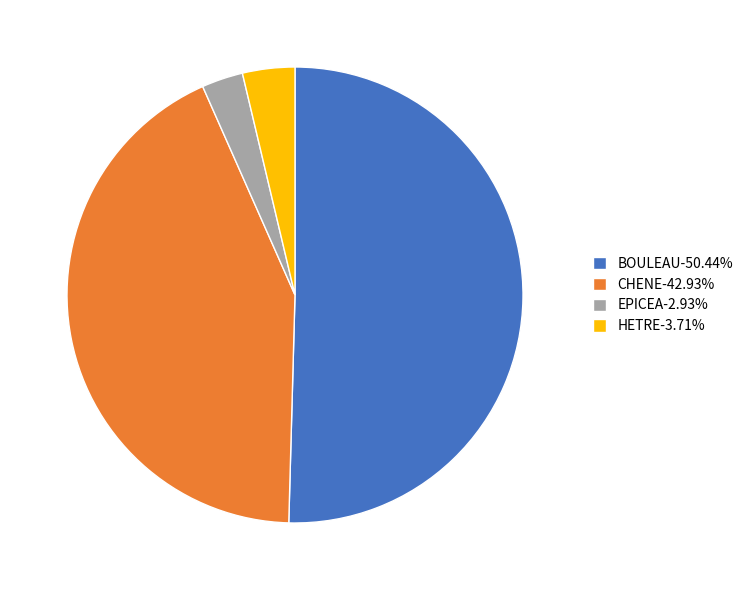

Do EPICEA and CHENE together represent more than half of the pie?

No